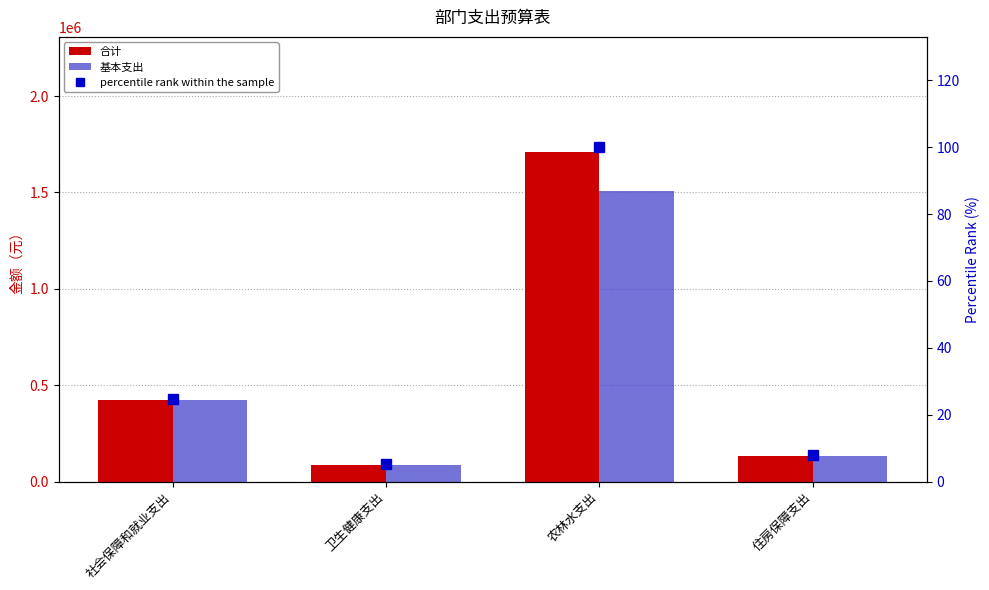

What is the difference between the highest and lowest values at 卫生健康支出?

87151.1